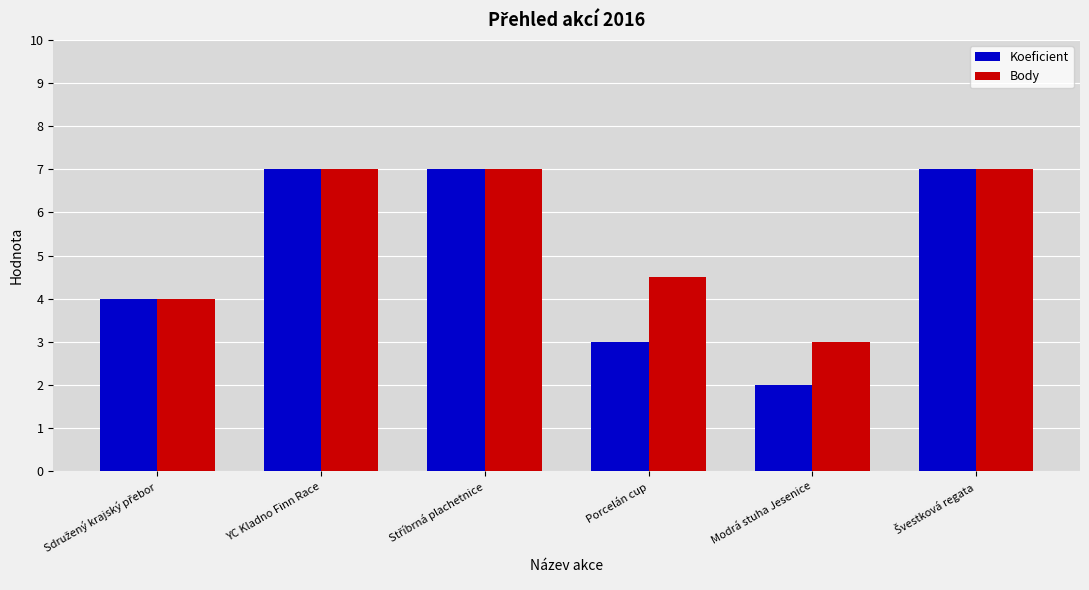

Reading right to left, transcribe all the data shown in this chart.

Koeficient: 7.0	2.0	3.0	7.0	7.0	4.0
Body: 7.0	3.0	4.5	7.0	7.0	4.0